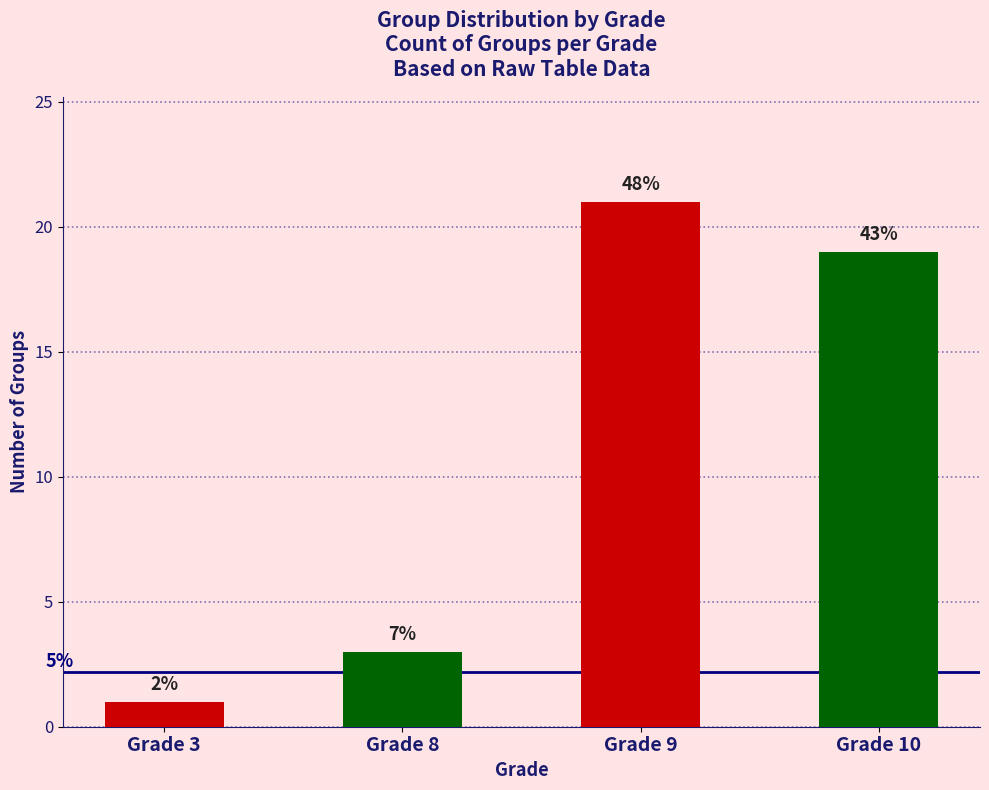

Which category has the highest value across all series?

Grade 9